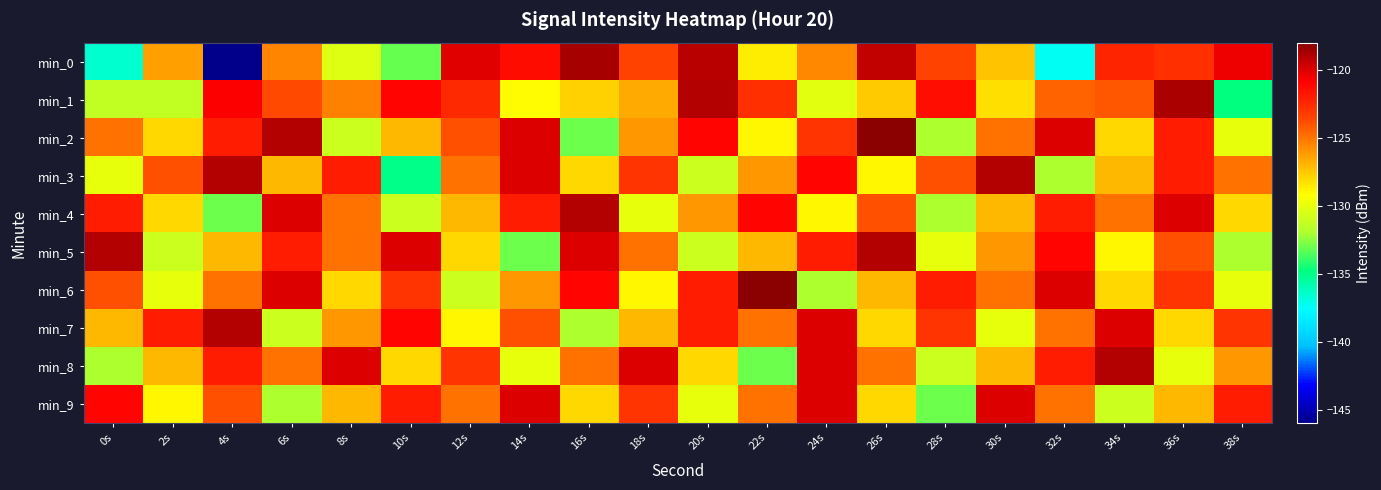

Between 6s and 12s, which is larger?

12s